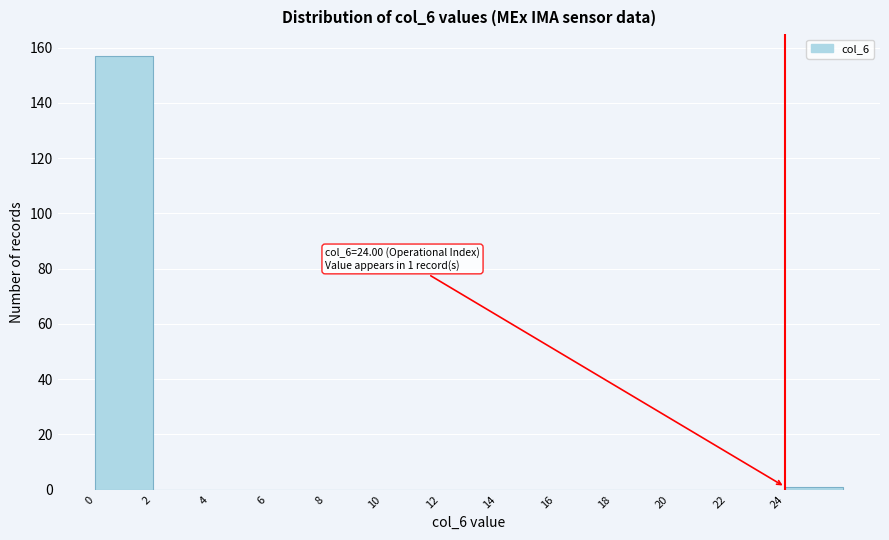

Over which range of the x-axis is the bar tallest?

0 to 2